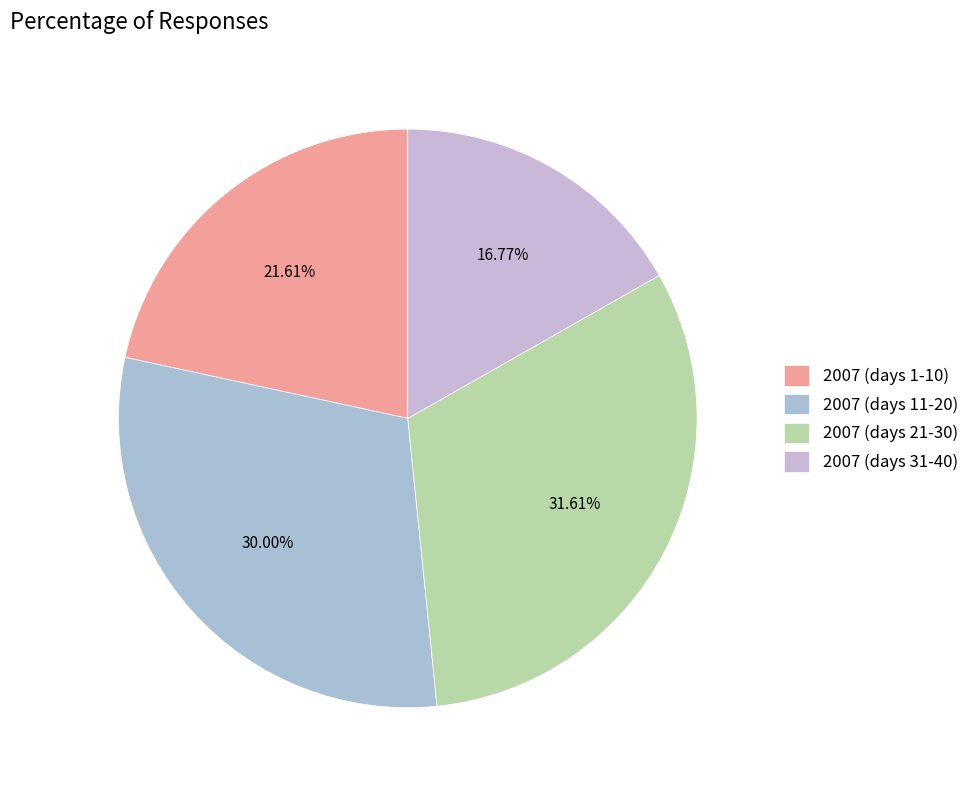

Count the number of slices in the pie.

4